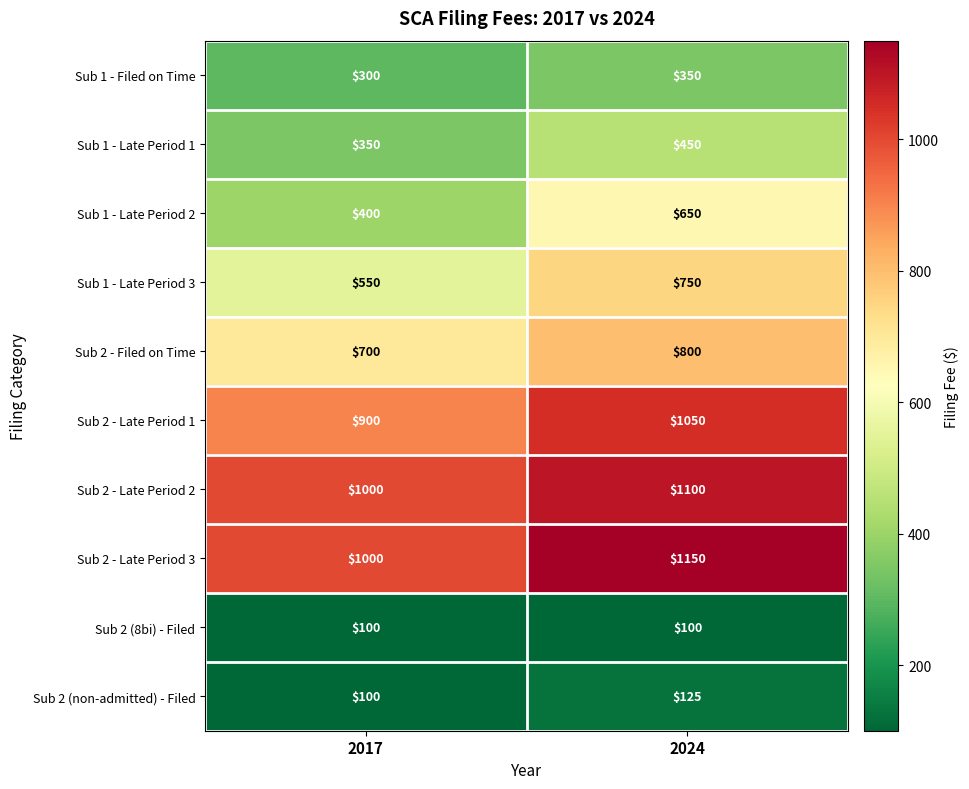

At which category is the sum across all series the highest?

2024